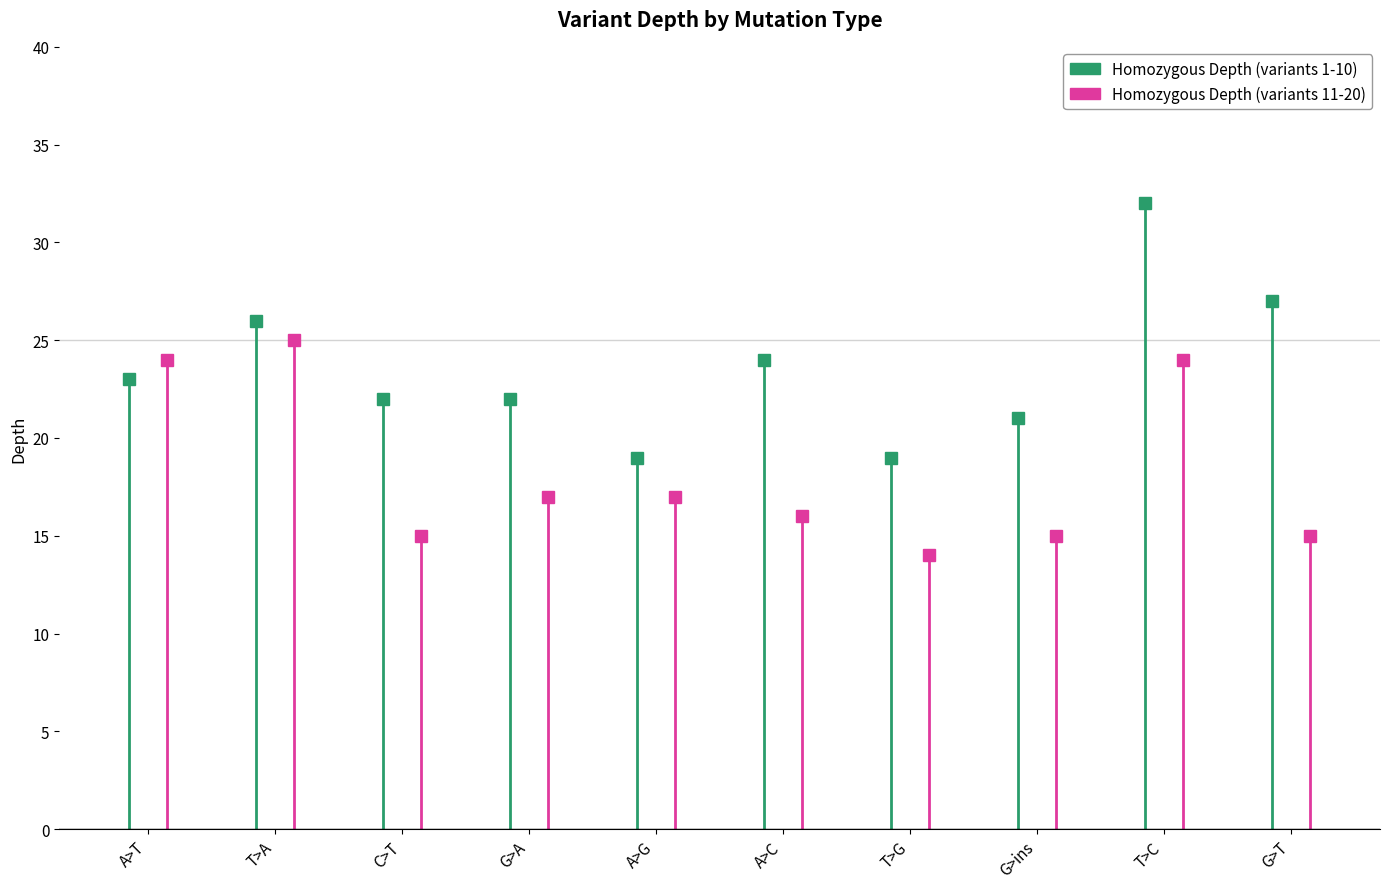

What is the label of the 1st point from the left?

A>T